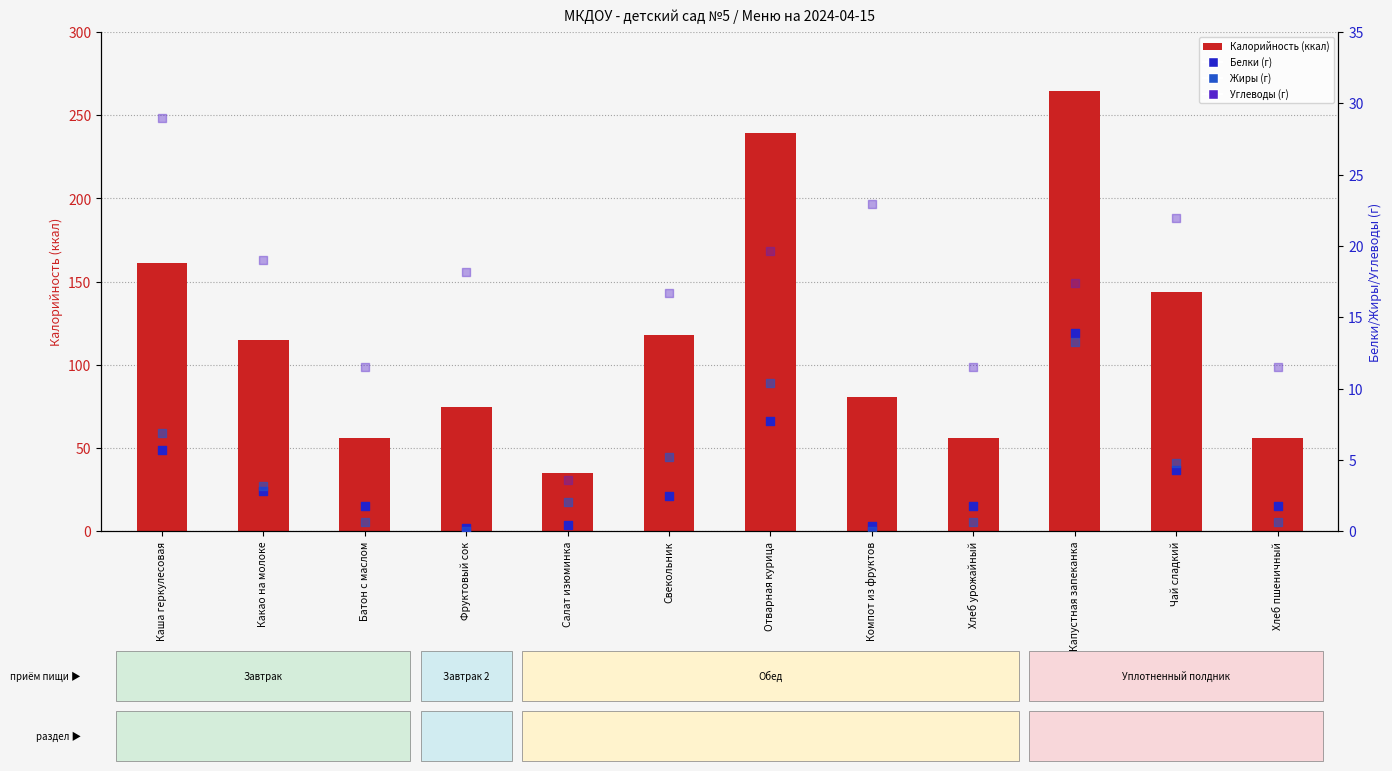

Is the value of Калорийность (ккал) at Батон с маслом greater than the value of Углеводы (1-3 лет) at Каша геркулесовая?

Yes